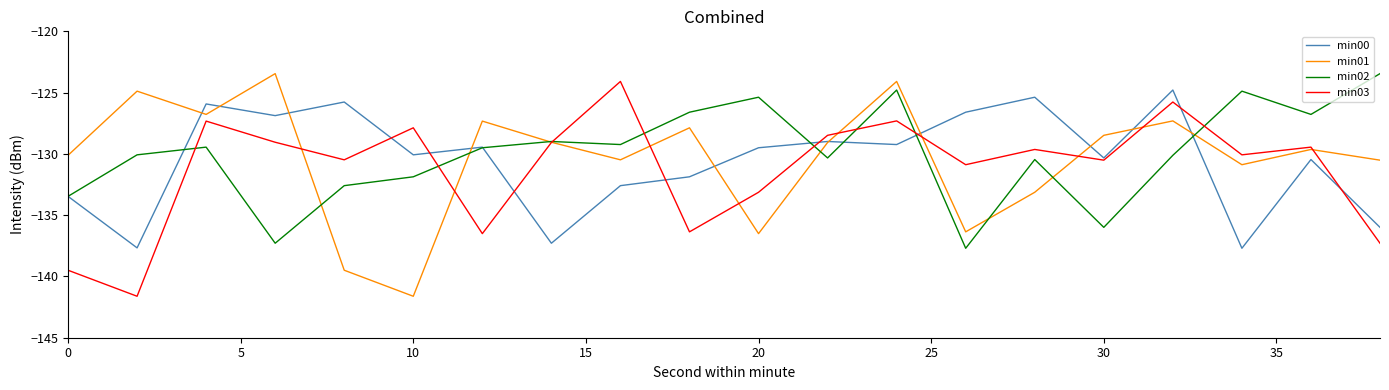

What is the minimum value for min00?

-137.7